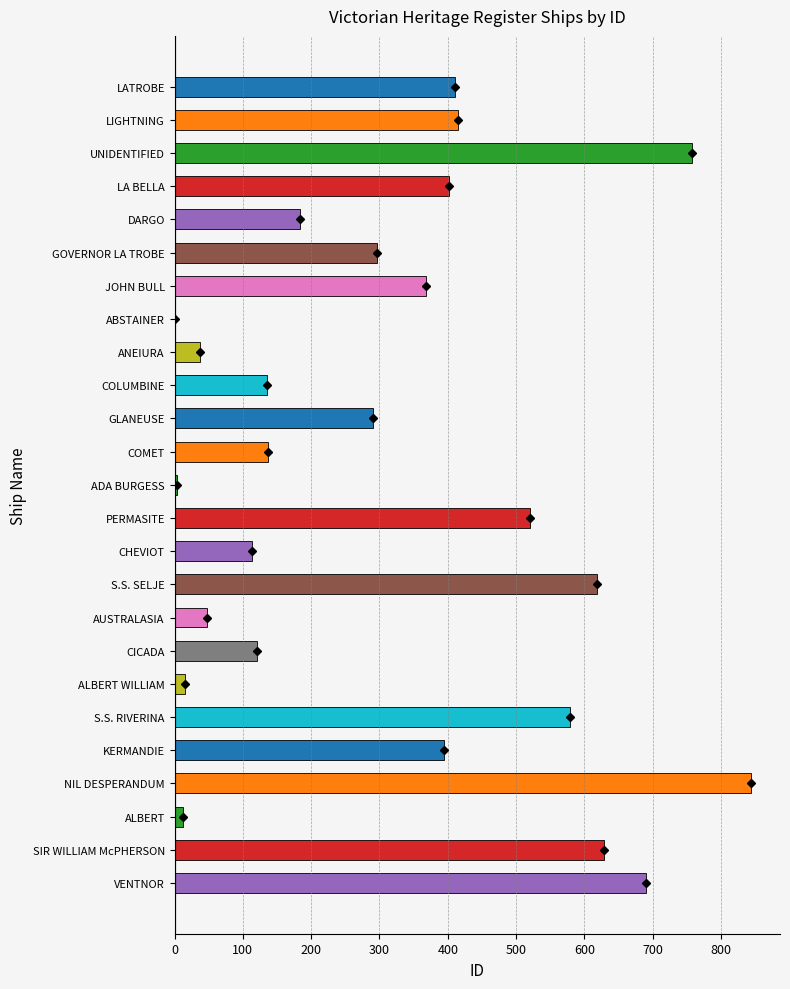

Which label corresponds to the largest value in the chart?

NIL DESPERANDUM